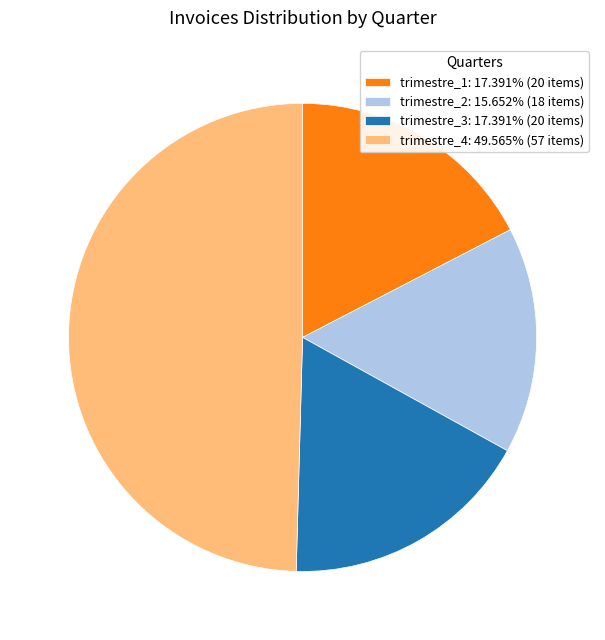

What is the largest slice in the pie chart?

trimestre_4